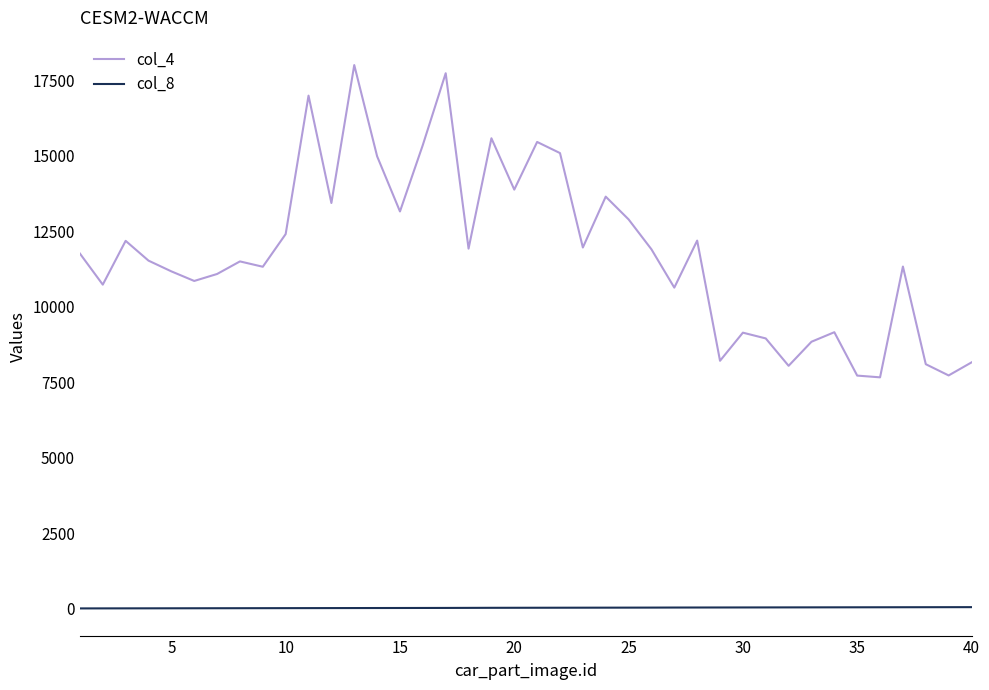

Does the chart display data point markers on the line(s)?

No